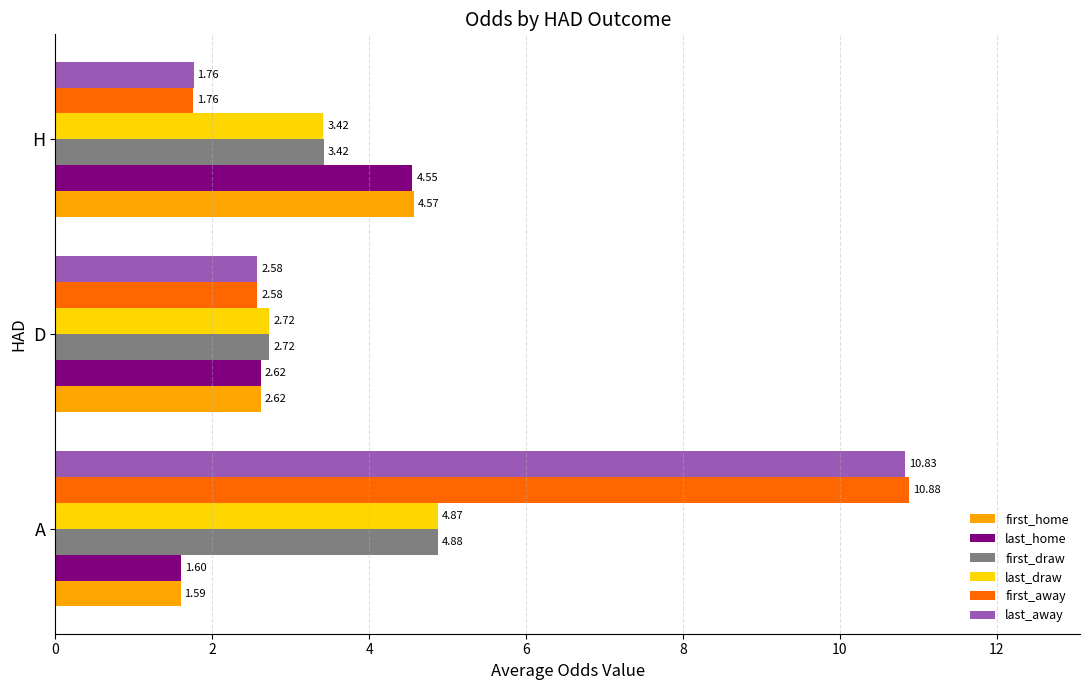

Rank the categories by last_draw value from highest to lowest.

A, H, D